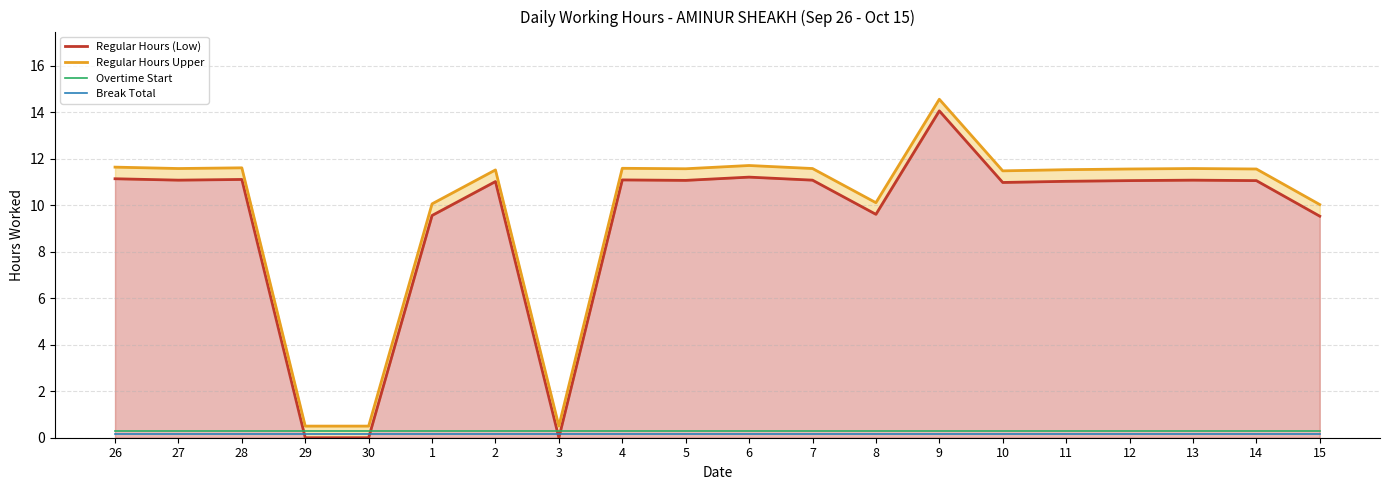

What value does the Break Total series have at 2?

0.1